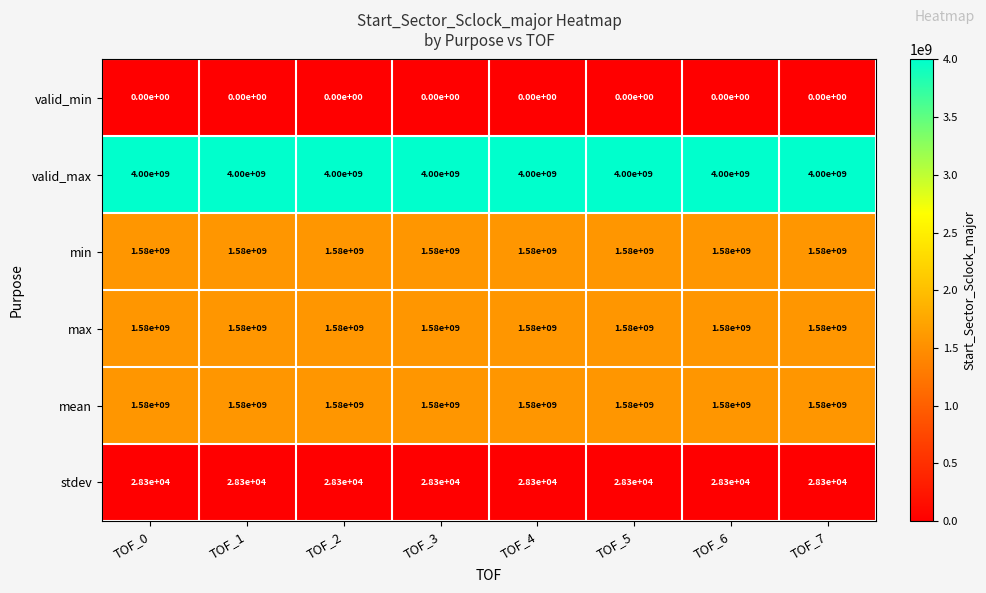

What is the minimum value for max?

1580000000